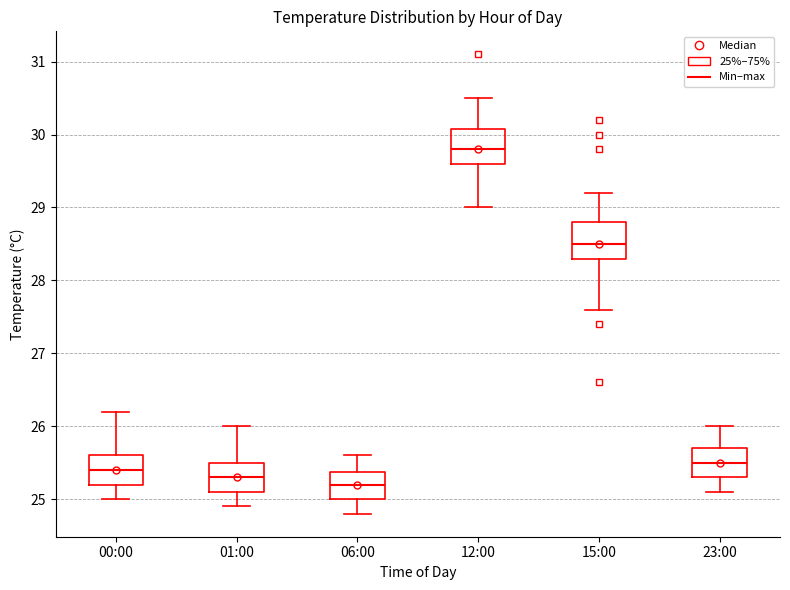

Reading left to right, transcribe this box plot: for each box, give where its median line is, the range the box spans, and where its two whiskers end, as read against the y-axis. The values are not printed on the chart, so give them approximately, as read against the axis.

00:00: median 25.4, box 25.2 to 25.6, whiskers 25.0 to 26.2
01:00: median 25.3, box 25.1 to 25.5, whiskers 24.9 to 26.0
06:00: median 25.2, box 25.0 to 25.4, whiskers 24.8 to 25.6
12:00: median 29.8, box 29.6 to 30.1, whiskers 29.0 to 30.5
15:00: median 28.5, box 28.3 to 28.8, whiskers 27.6 to 29.2
23:00: median 25.5, box 25.3 to 25.7, whiskers 25.1 to 26.0